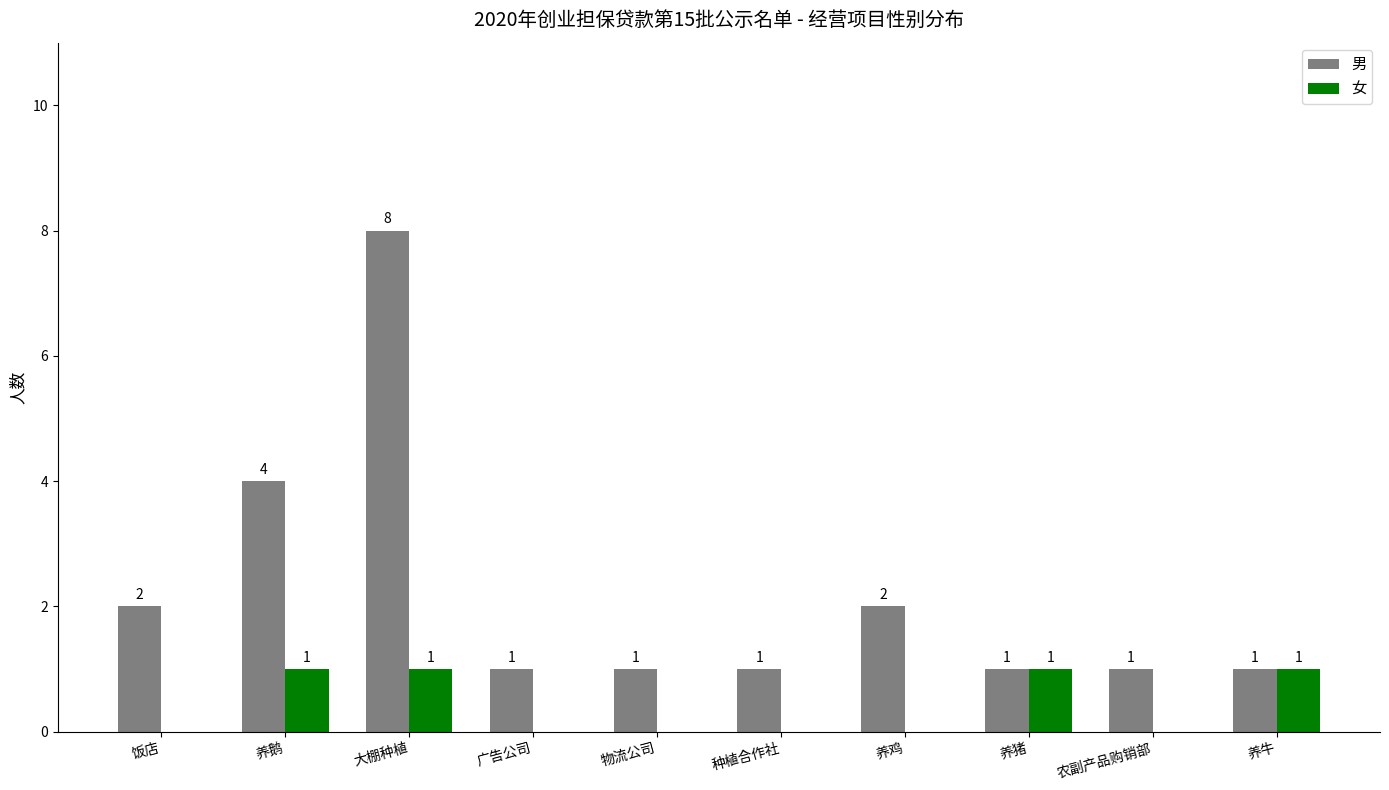

True or false: 男 has a value of 1 at 种植合作社.

True